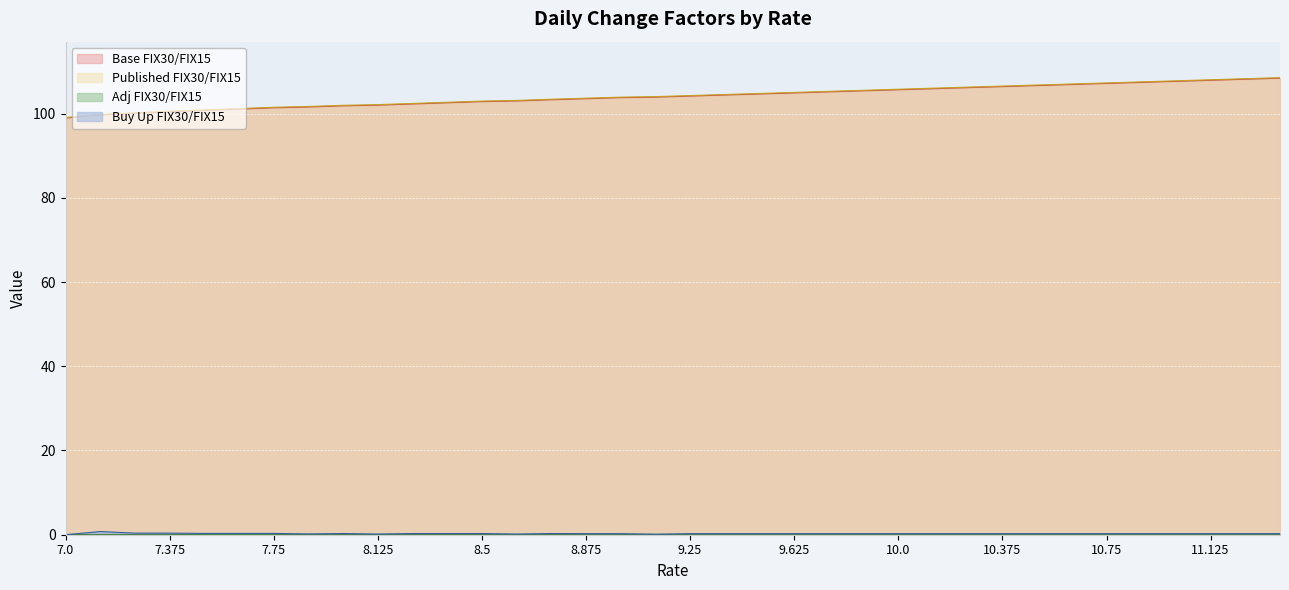

True or false: Buy Up FIX30/FIX15 has more than 2 interior local peaks.

True